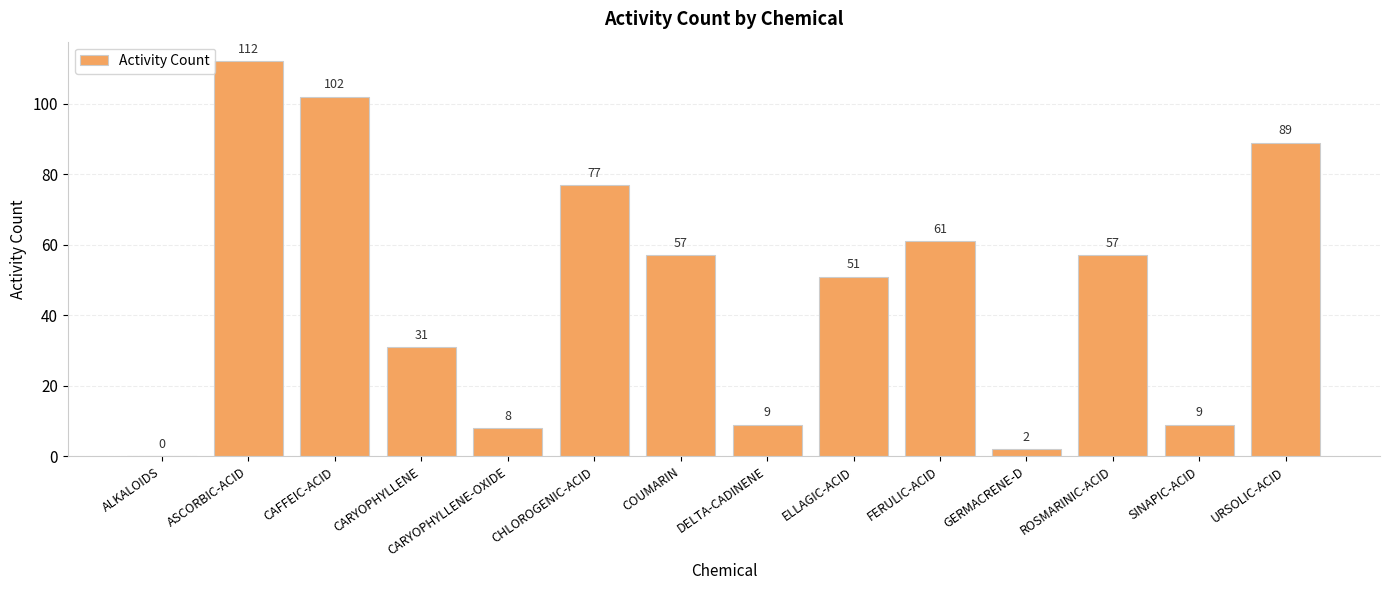

True or false: the data shows 57 at COUMARIN.

True